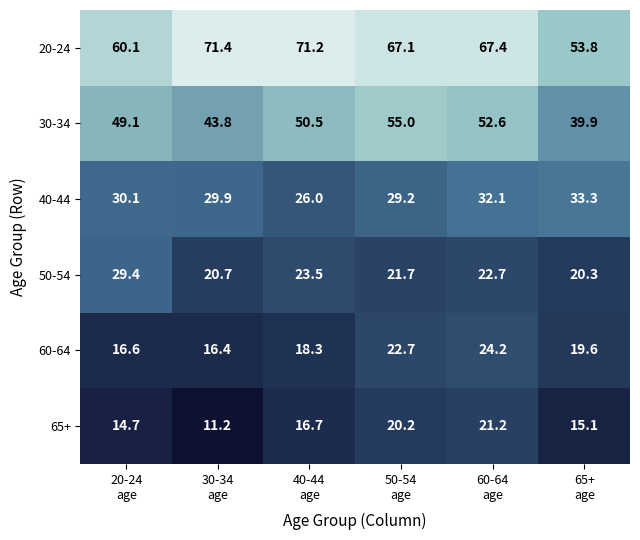

What is the sum of all 50-54 values?

138.3